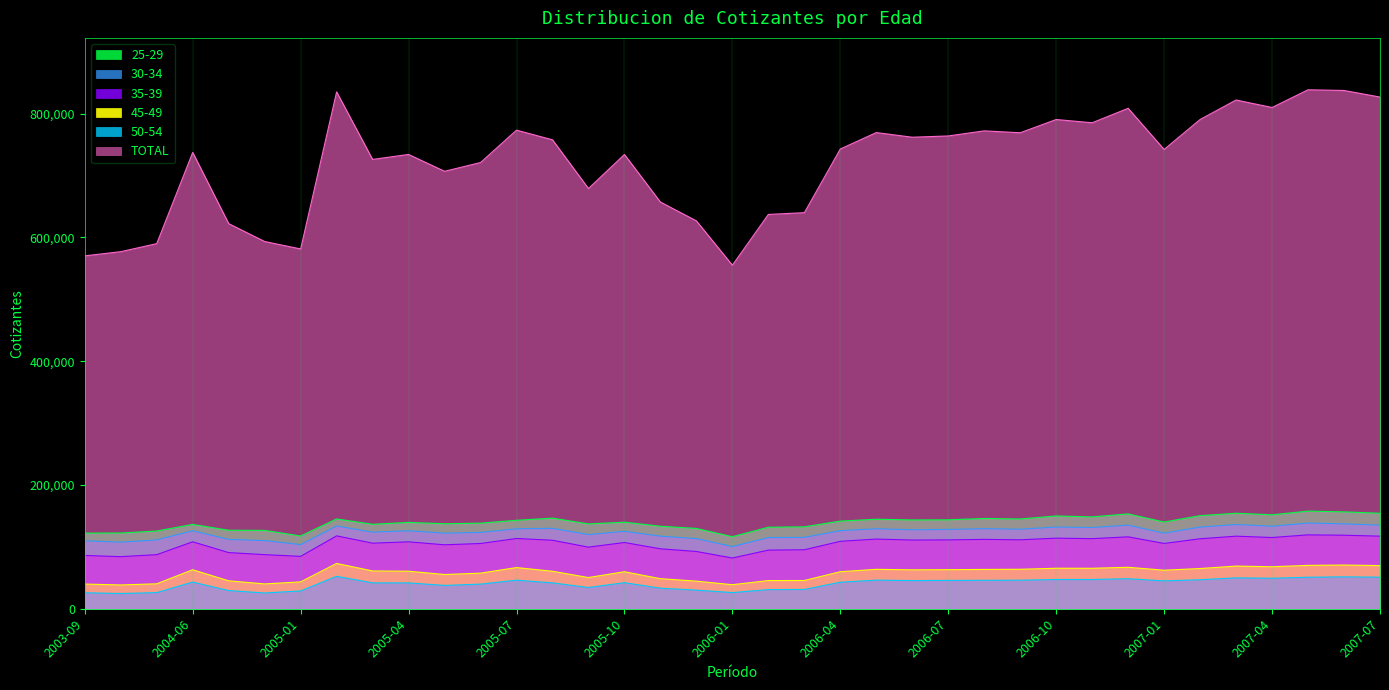

At how many categories does at least one series exceed 226507?

37